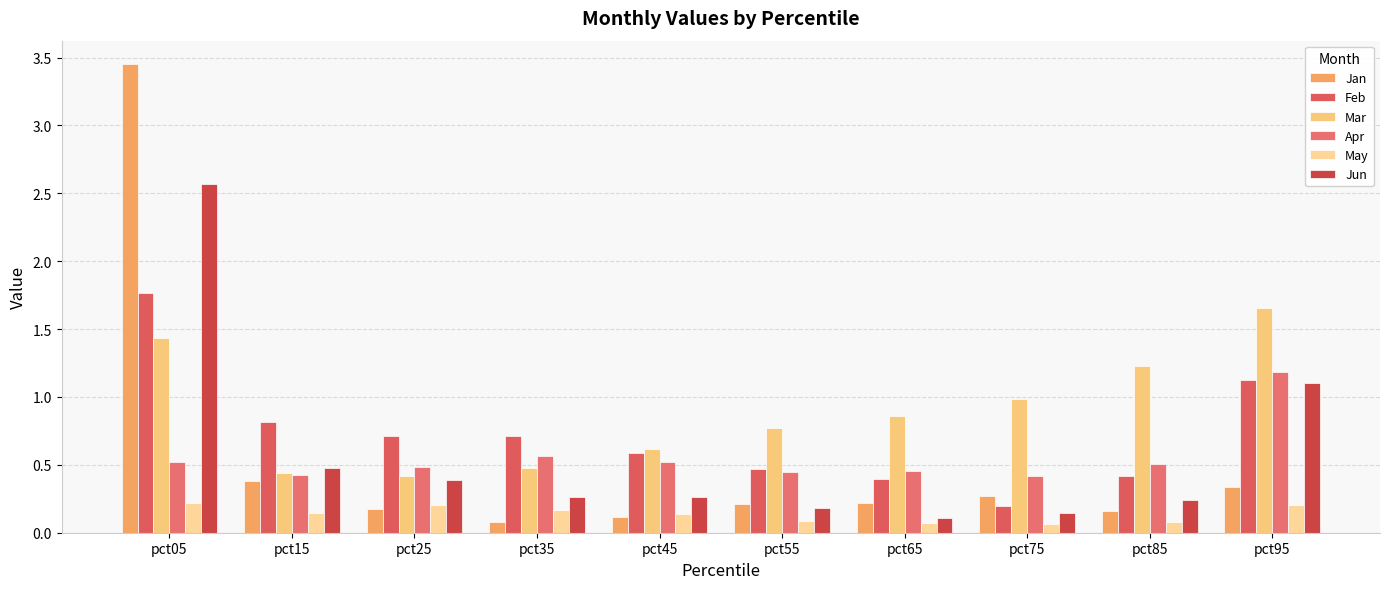

Reading left to right, what are all the values shown in this chart?

Jan: 3.5	0.4	0.2	0.1	0.1	0.2	0.2	0.3	0.2	0.3
Feb: 1.8	0.8	0.7	0.7	0.6	0.5	0.4	0.2	0.4	1.1
Mar: 1.4	0.4	0.4	0.5	0.6	0.8	0.9	1.0	1.2	1.7
Apr: 0.5	0.4	0.5	0.6	0.5	0.5	0.5	0.4	0.5	1.2
May: 0.2	0.1	0.2	0.2	0.1	0.1	0.1	0.1	0.1	0.2
Jun: 2.6	0.5	0.4	0.3	0.3	0.2	0.1	0.1	0.2	1.1